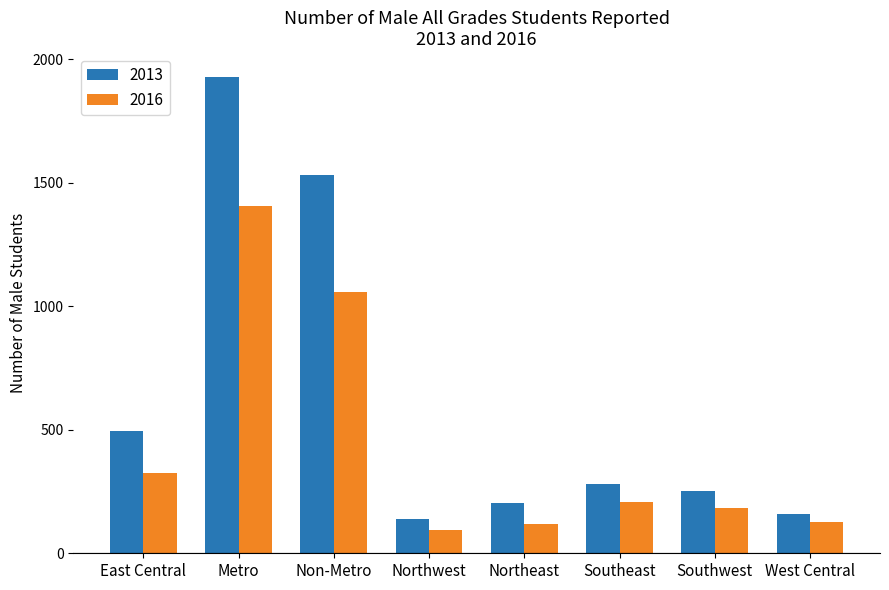

List the series in order of their peak value, highest first.

2013, 2016